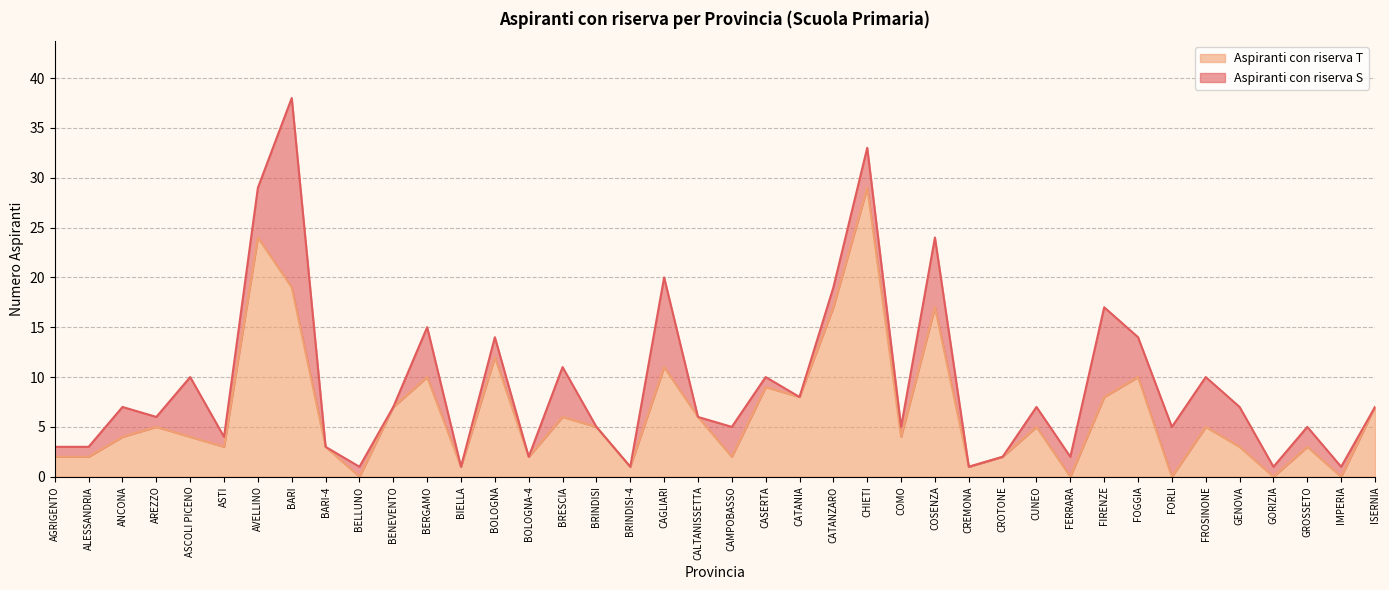

How many values are below 5?

20